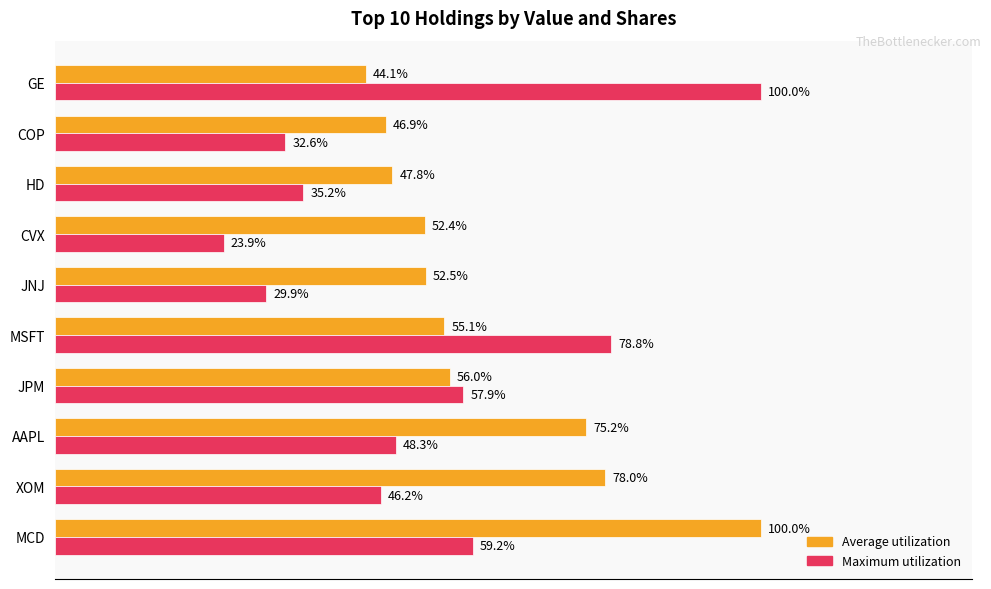

Which series has the largest total across all categories?

Average utilization